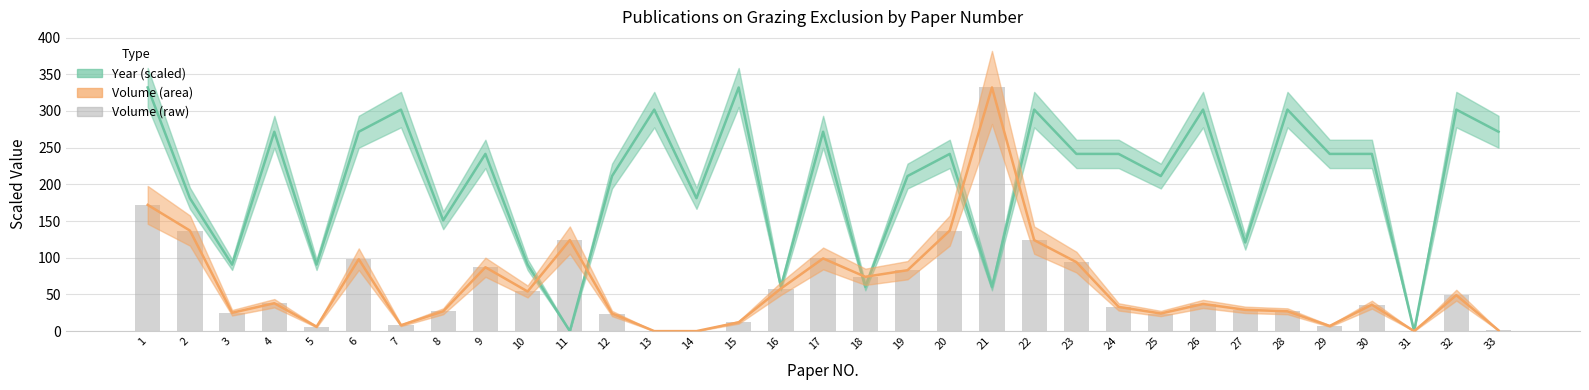

Reading left to right, transcribe all the data shown in this chart.

Year (scaled): 1=332.0	2=181.1	3=90.5	4=271.6	5=90.5	6=271.6	7=301.8	8=150.9	9=241.5	10=90.5	11=0.0	12=211.3	13=301.8	14=181.1	15=332.0	16=60.4	17=271.6	18=60.4	19=211.3	20=241.5	21=60.4	22=301.8	23=241.5	24=241.5	25=211.3	26=301.8	27=120.7	28=301.8	29=241.5	30=241.5	31=0.0	32=301.8	33=271.6
Volume (area): 1=172.0	2=137.0	3=25.0	4=38.0	5=6.0	6=98.0	7=8.0	8=27.0	9=87.0	10=54.0	11=124.0	12=24.0	13=0.0	14=0.0	15=12.0	16=58.0	17=99.0	18=74.0	19=83.0	20=137.0	21=332.0	22=124.0	23=94.0	24=33.0	25=24.0	26=37.0	27=29.0	28=27.0	29=7.0	30=36.0	31=0.0	32=49.0	33=1.0
Volume (raw): 1=172.0	2=137.0	3=25.0	4=38.0	5=6.0	6=98.0	7=8.0	8=27.0	9=87.0	10=54.0	11=124.0	12=24.0	13=0.0	14=0.0	15=12.0	16=58.0	17=99.0	18=74.0	19=83.0	20=137.0	21=332.0	22=124.0	23=94.0	24=33.0	25=24.0	26=37.0	27=29.0	28=27.0	29=7.0	30=36.0	31=0.0	32=49.0	33=1.0